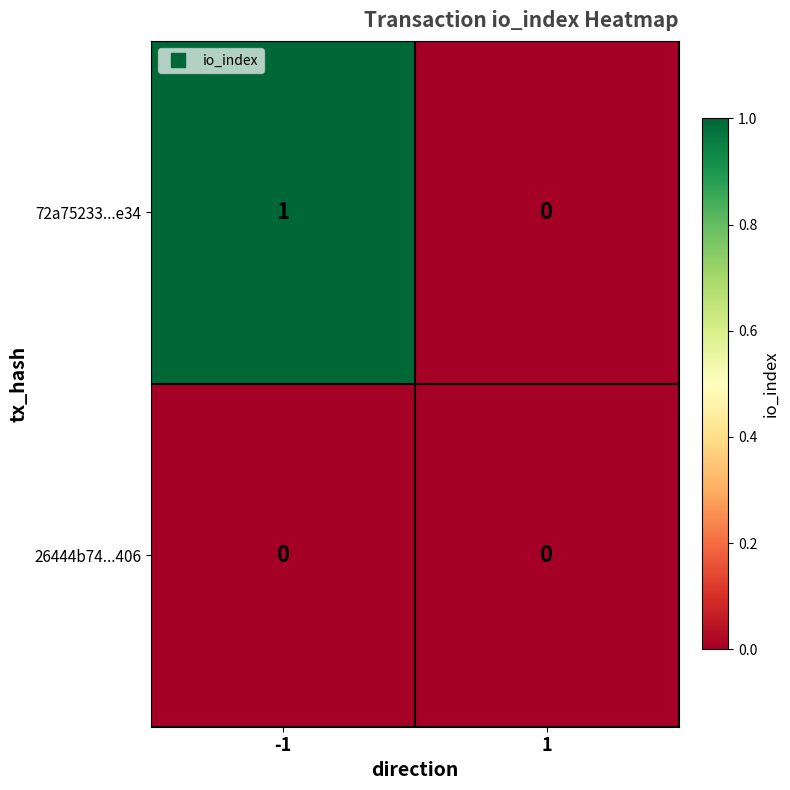

Is the value of 72a75233...e34 at -1 greater than the value of 26444b74...406 at -1?

Yes